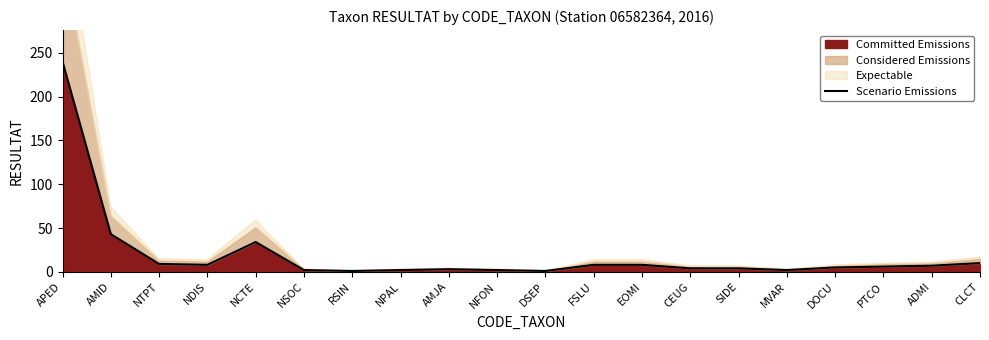

Is it true that the value at NSOC is 1?

False